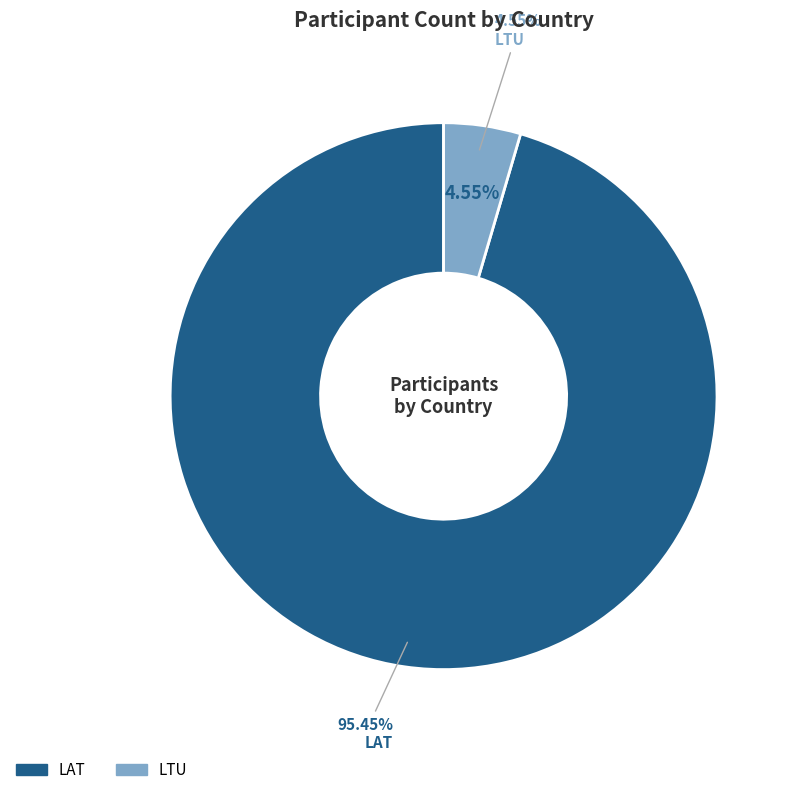

Rank the categories by value from highest to lowest.

LAT, LTU